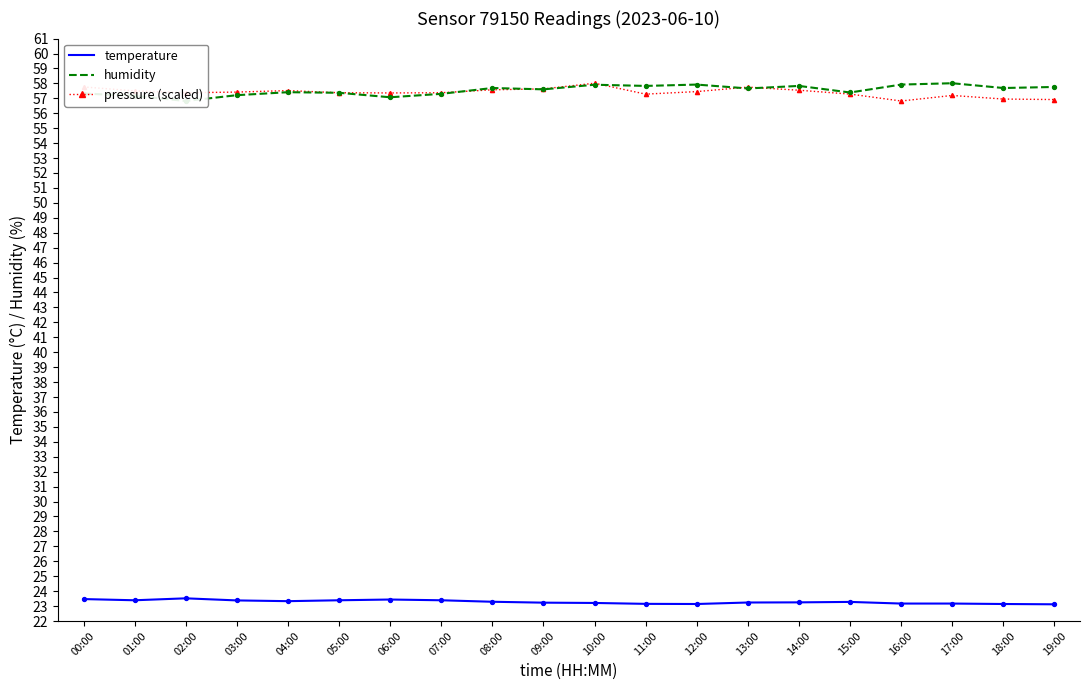

Which series reaches the maximum Y coordinate?

humidity